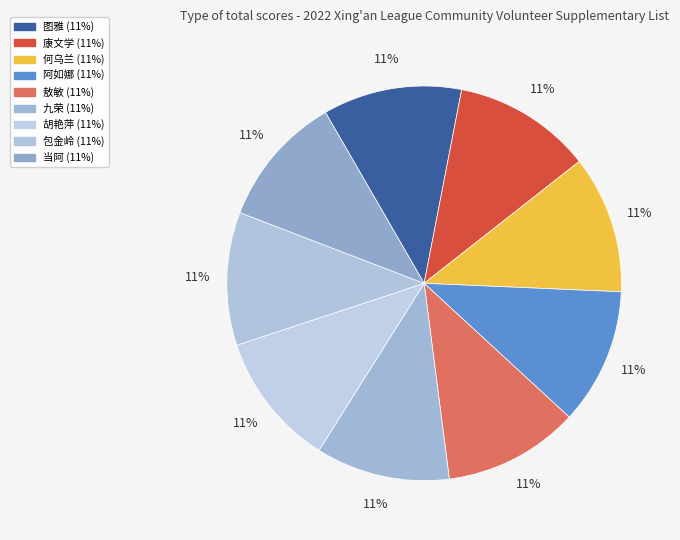

How many segments does this pie chart have?

9